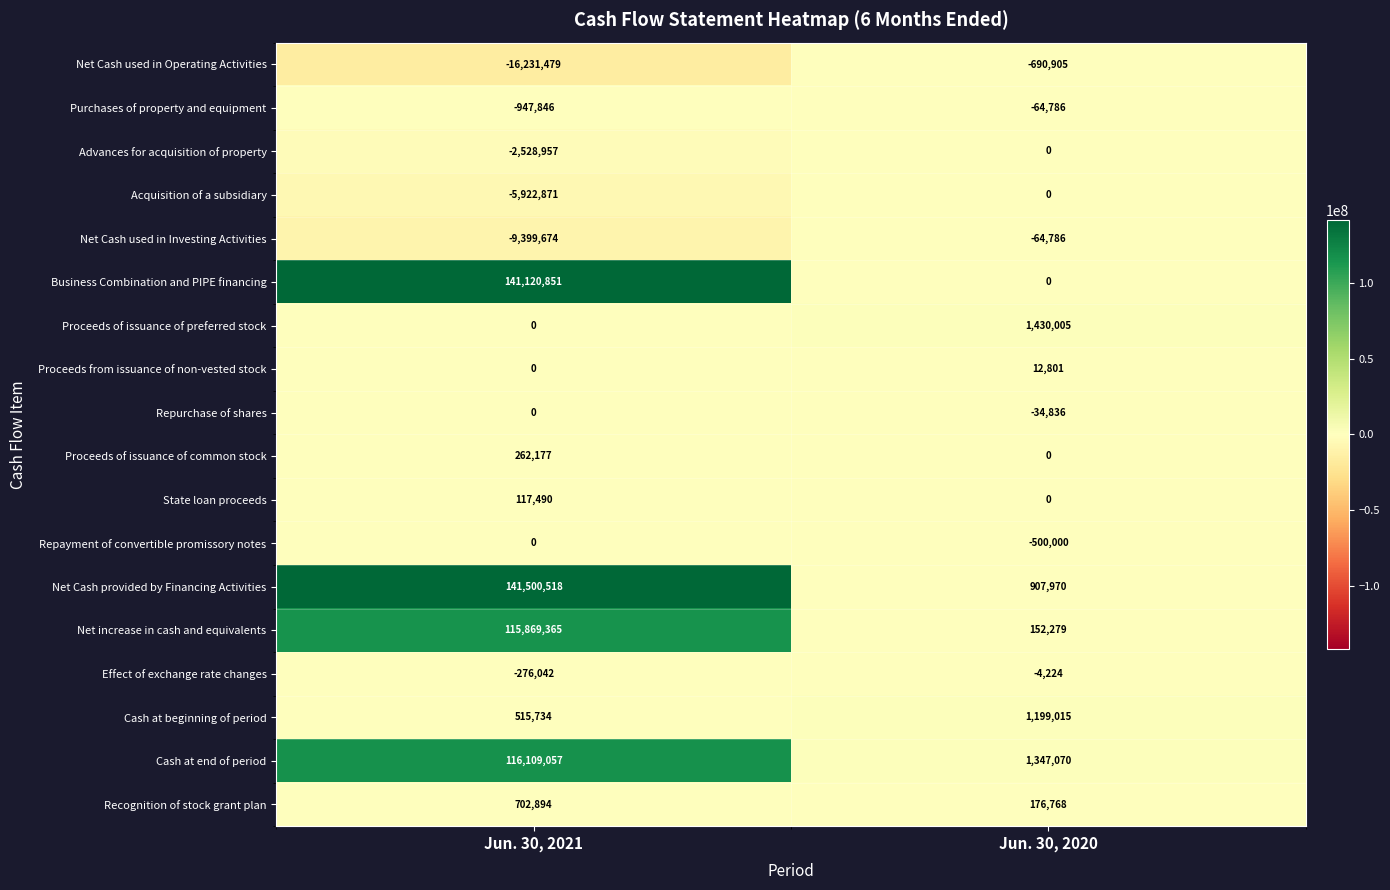

Rank the categories by Business Combination and PIPE financing value from highest to lowest.

Jun. 30, 2021, Jun. 30, 2020